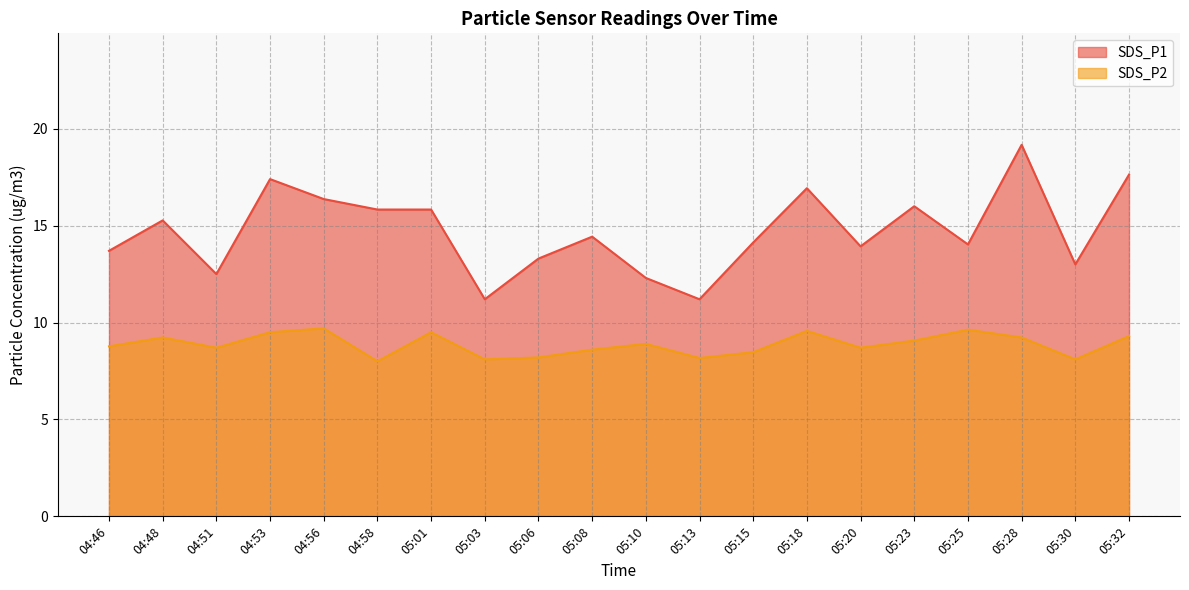

Is the value of SDS_P2 at 05:28 greater than the value of SDS_P1 at 05:30?

No